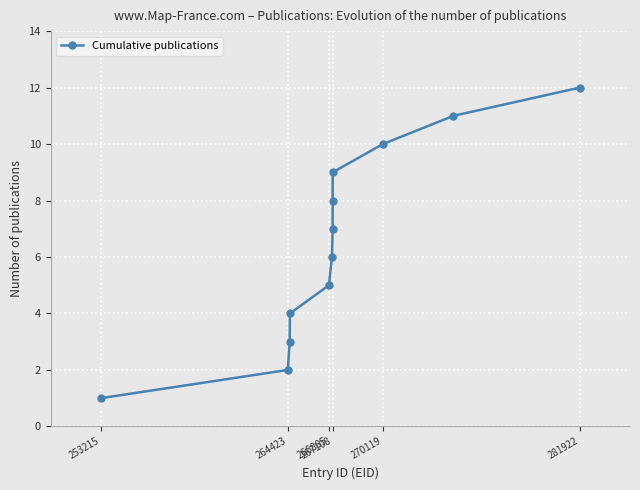

What is the sum of all values?

78